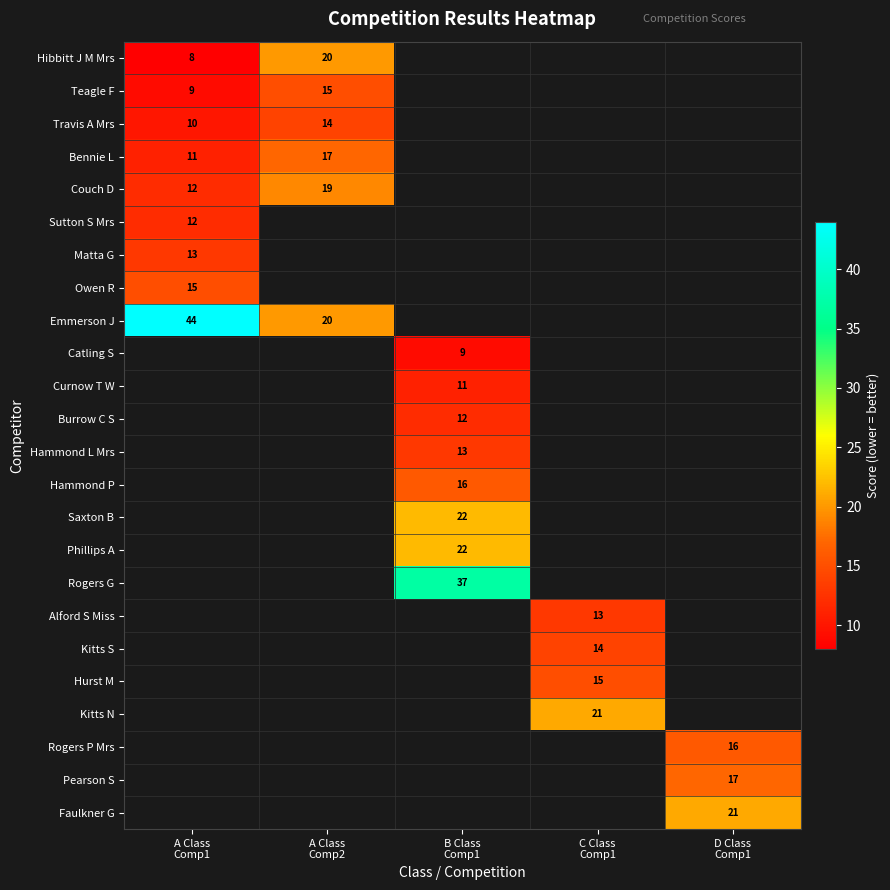

Between A Class
Comp2 and B Class
Comp1, which is larger?

B Class
Comp1